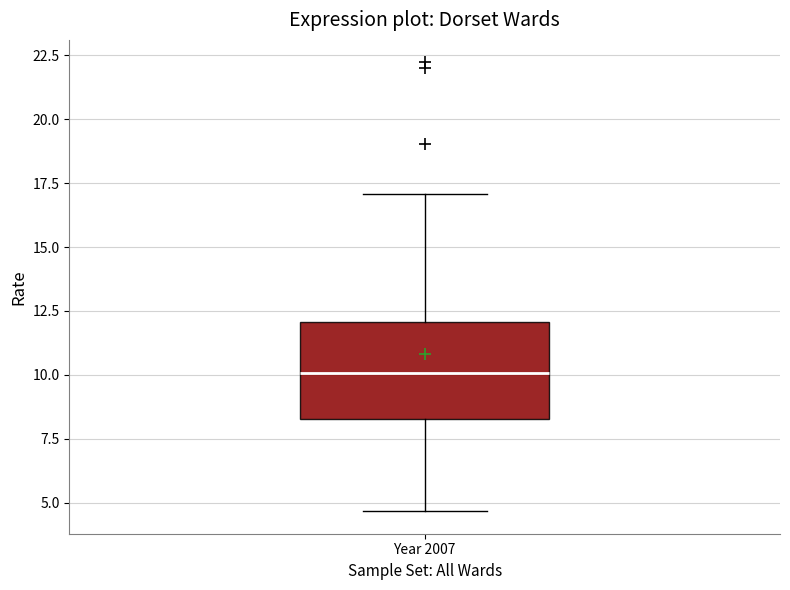

Where does the lower whisker of the box for Year 2007 end on the y-axis? The values are not printed on the chart, so give them approximately, as read against the axis.

4.5